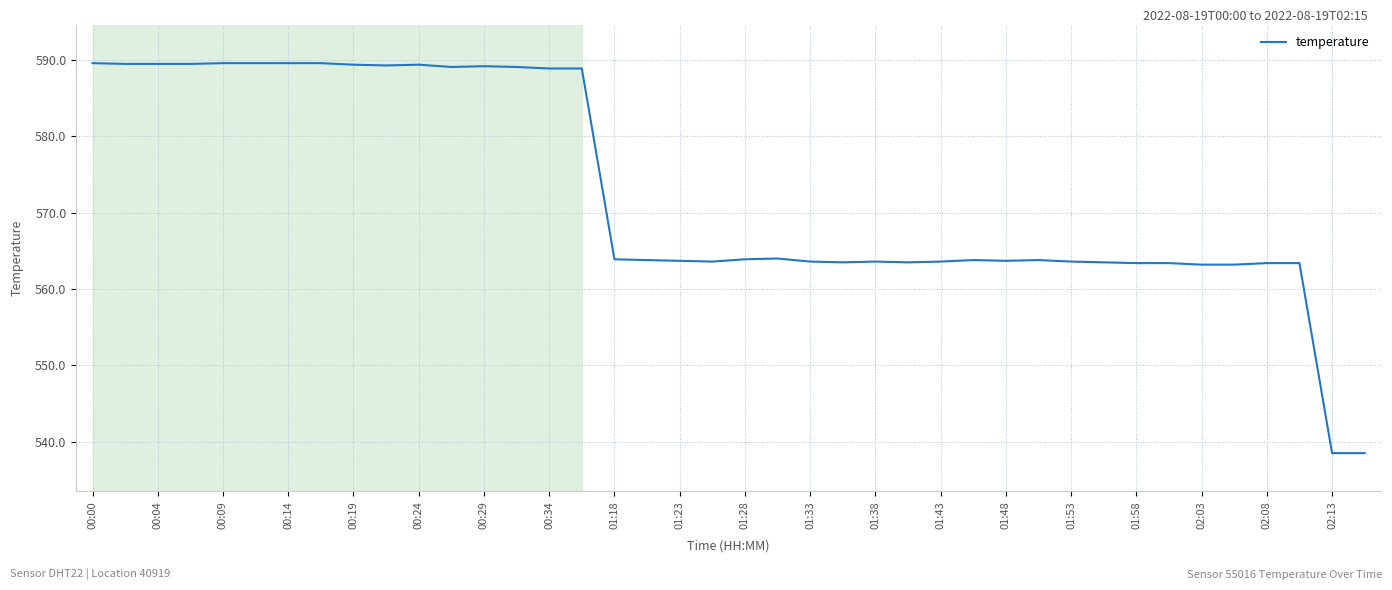

How many distinct data groups are displayed?

1